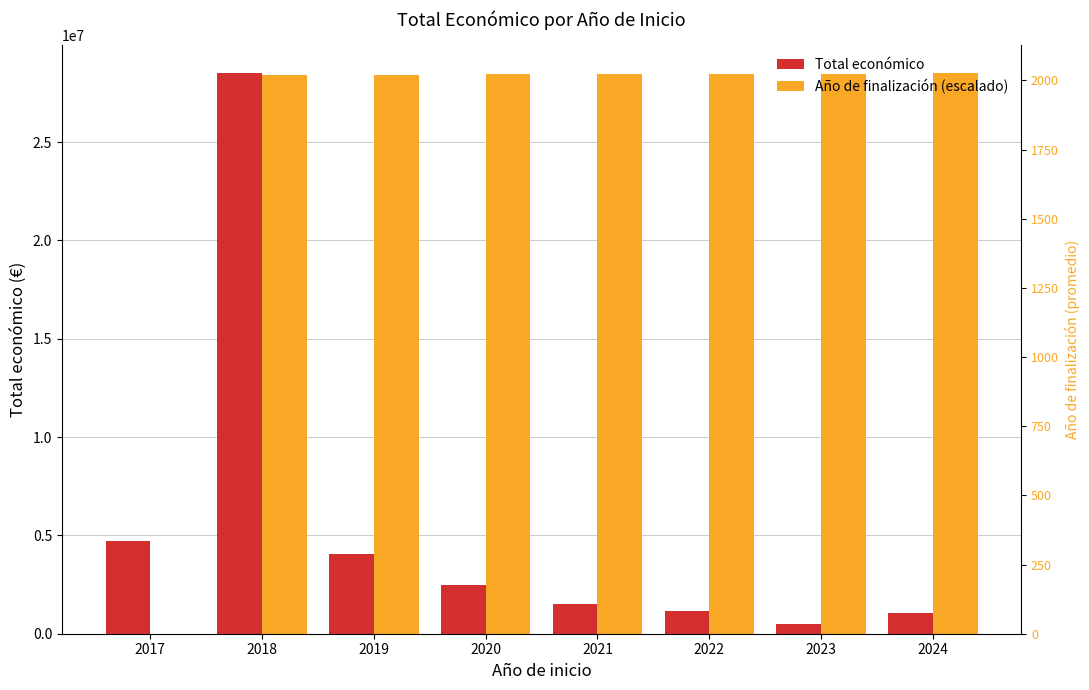

What are all the series names shown in the legend?

Total económico, Año de finalización (escalado)